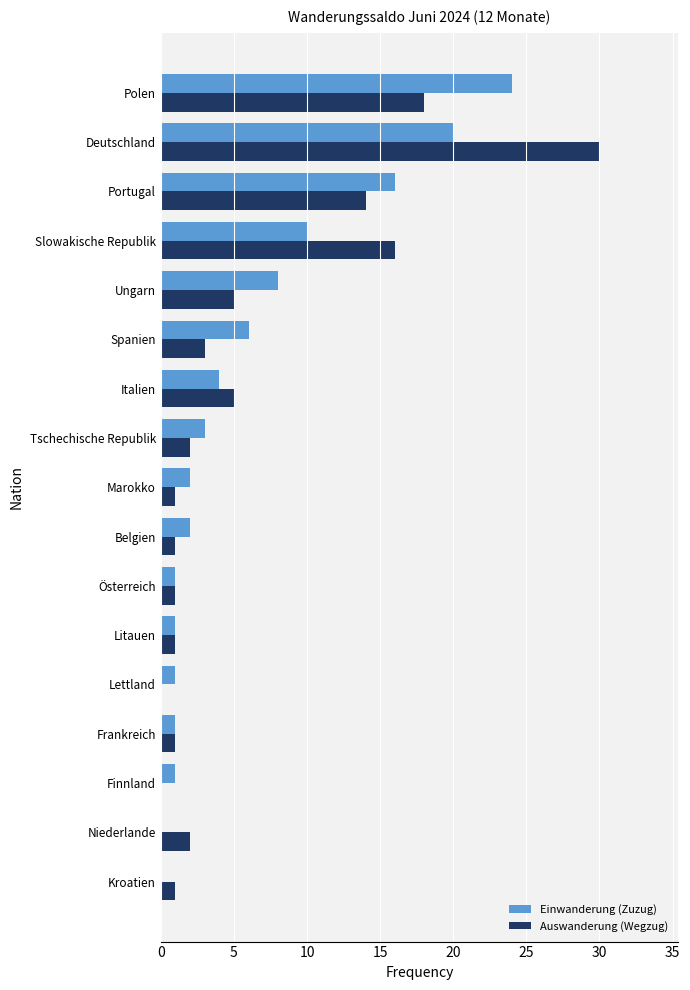

The value of Einwanderung (Zuzug) at Deutschland is 20. True or false?

True